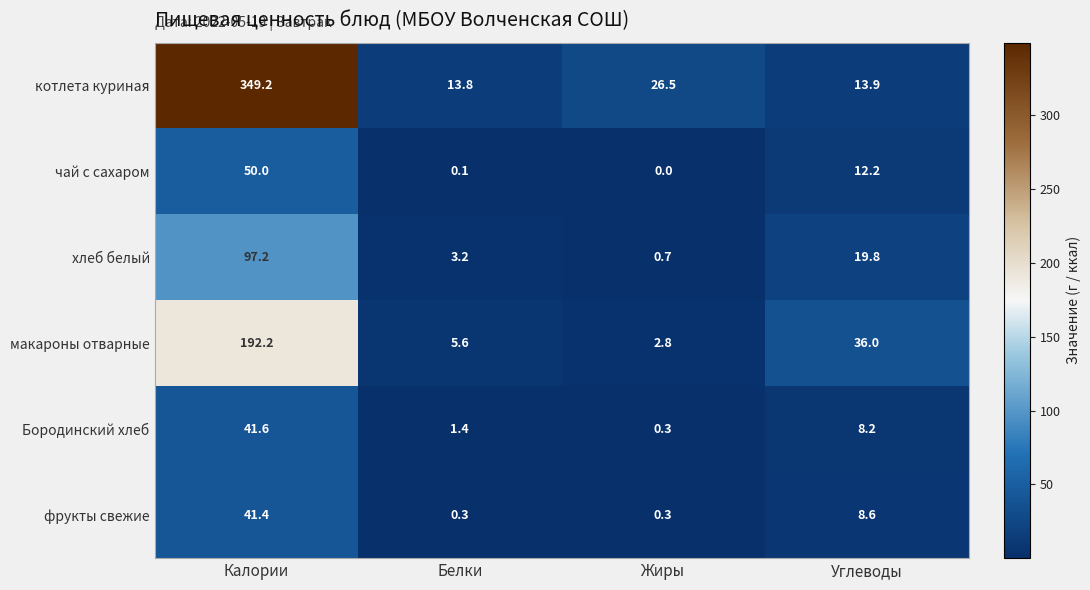

Rank the series by their maximum value, from lowest to highest.

фрукты свежие, Бородинский хлеб, чай с сахаром, хлеб белый, макароны отварные, котлета куриная